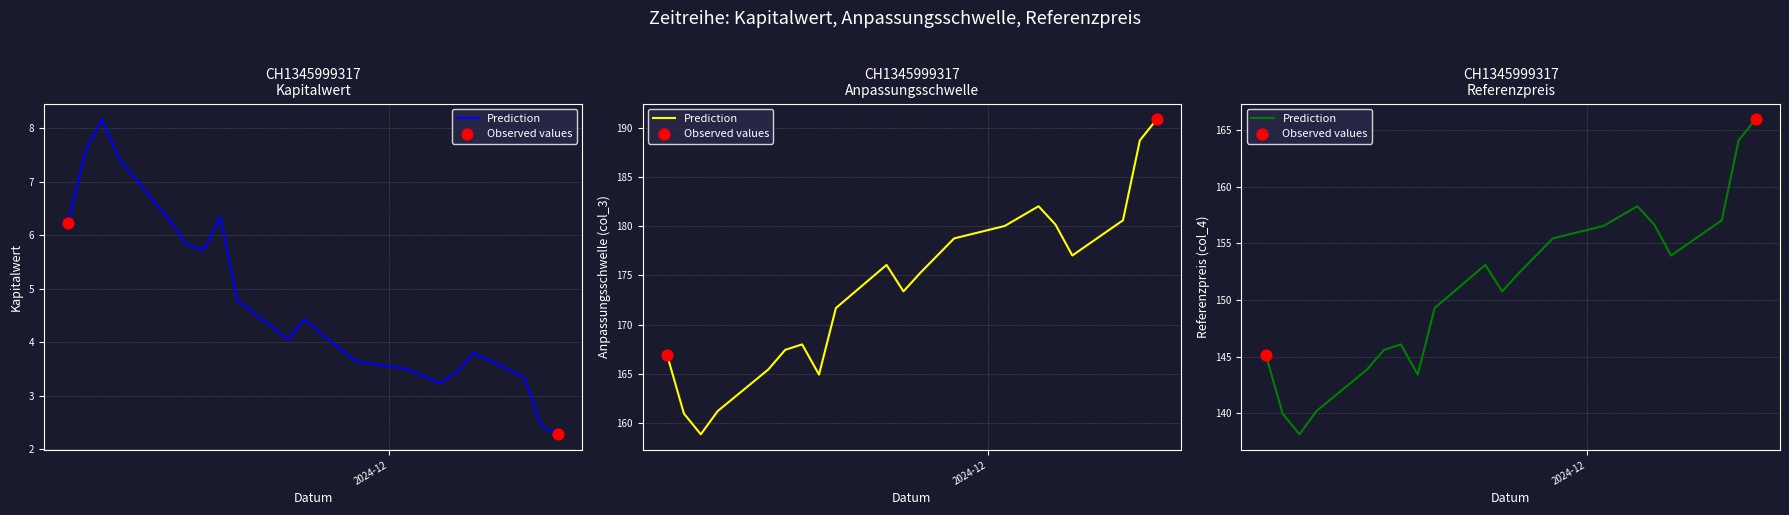

Which series contains the lowest Y value?

Kapitalwert